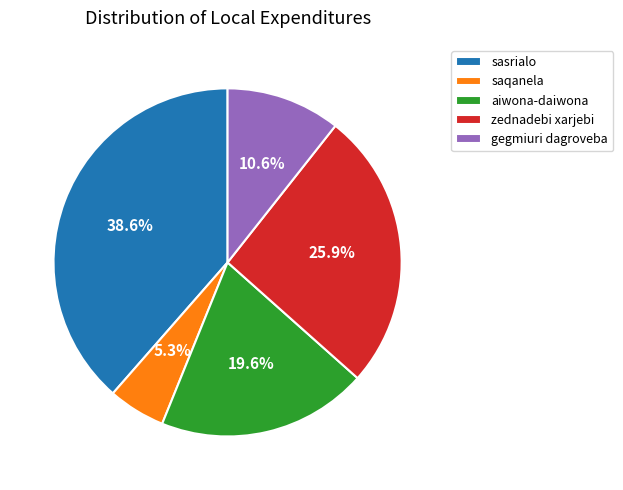

True or false: aiwona-daiwona accounts for 33% of the total.

False